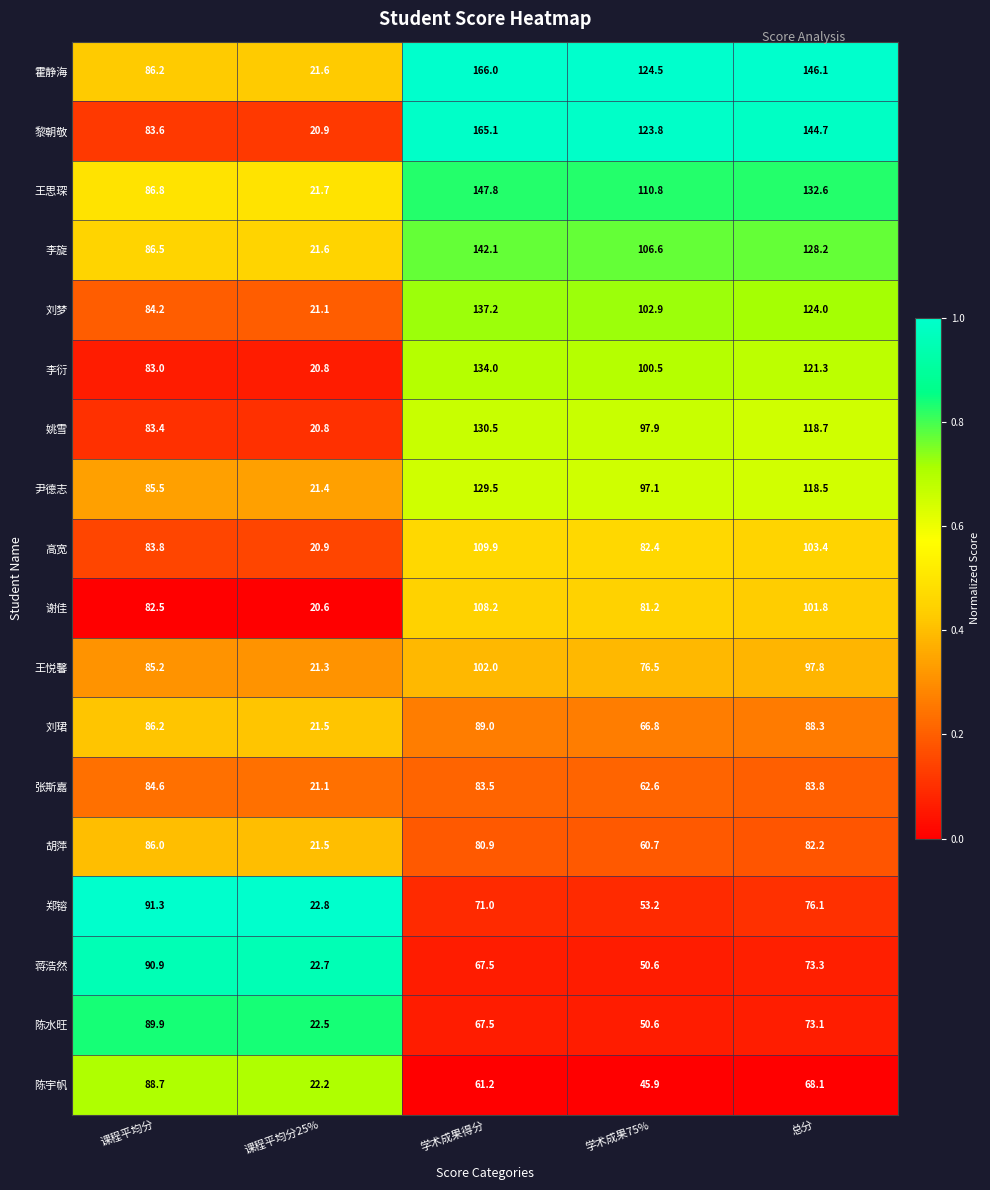

Which label corresponds to the largest value in the chart?

学术成果得分